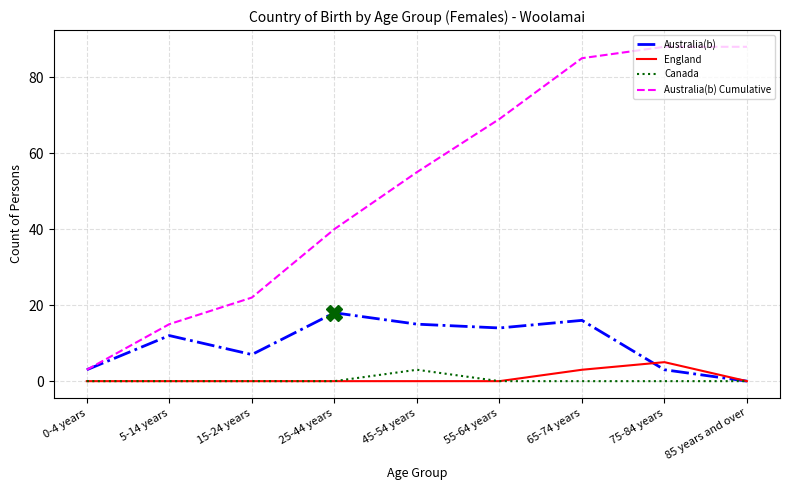

At how many categories does at least one series exceed 67?

4